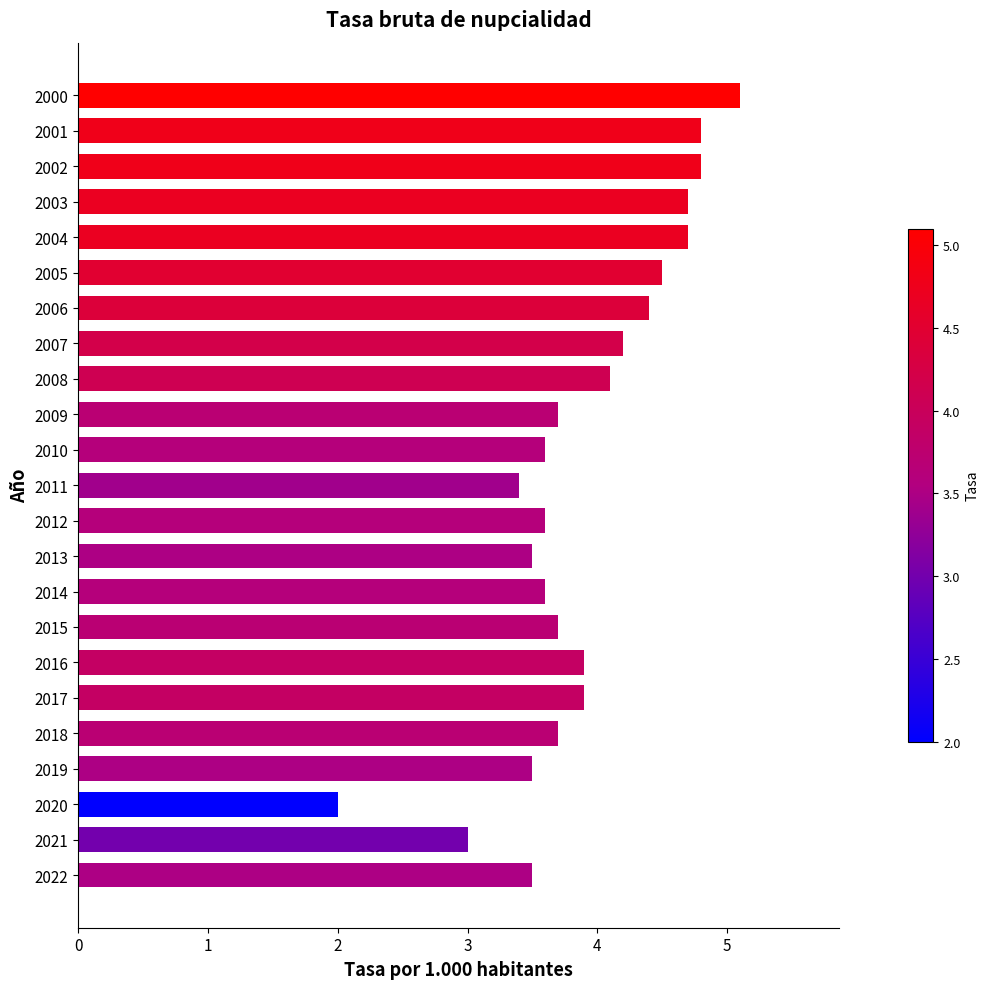

The chart shows a value of 3.3 at 2020. True or false?

False